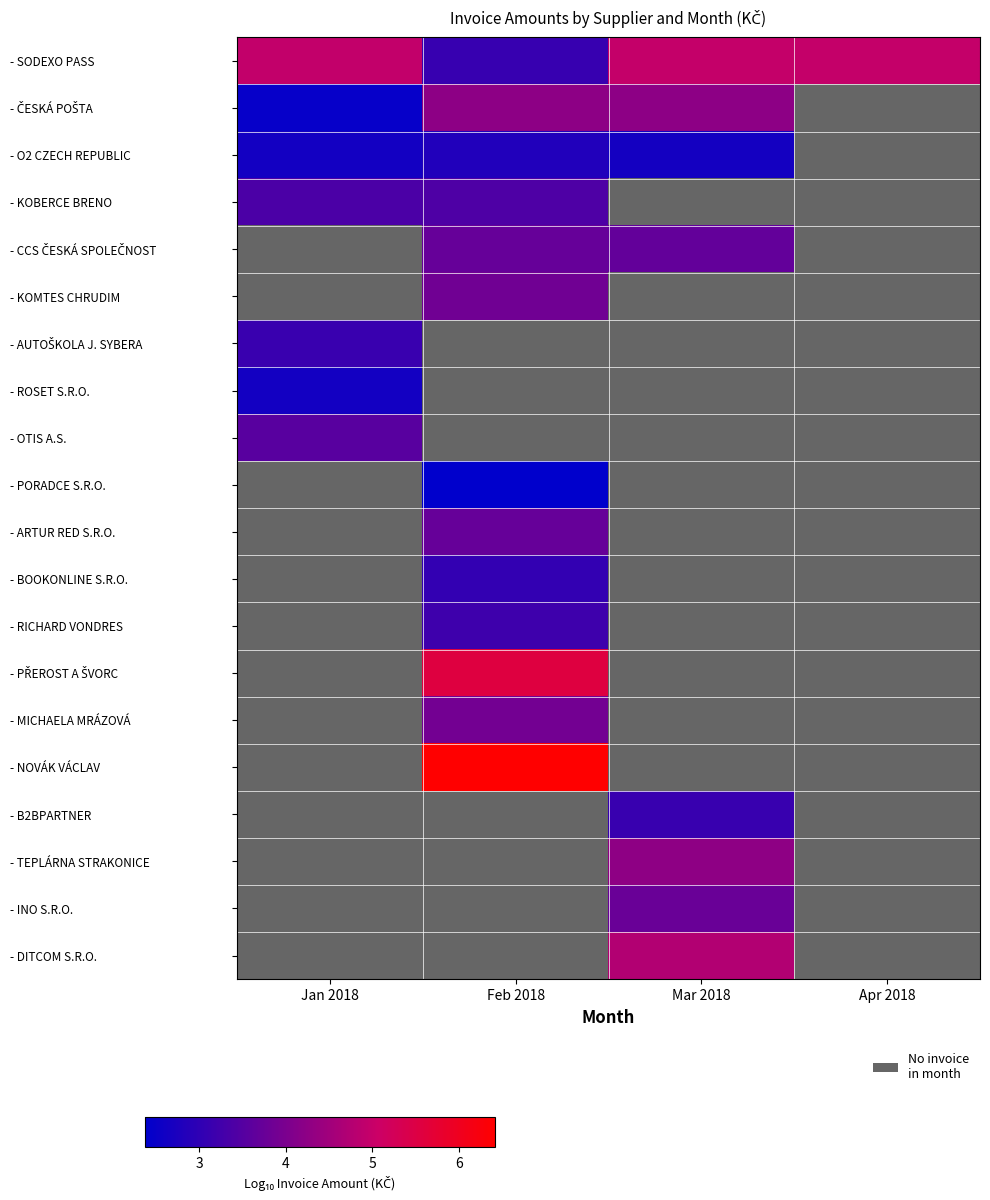

At which category does the chart reach its minimum across all series?

Feb 2018